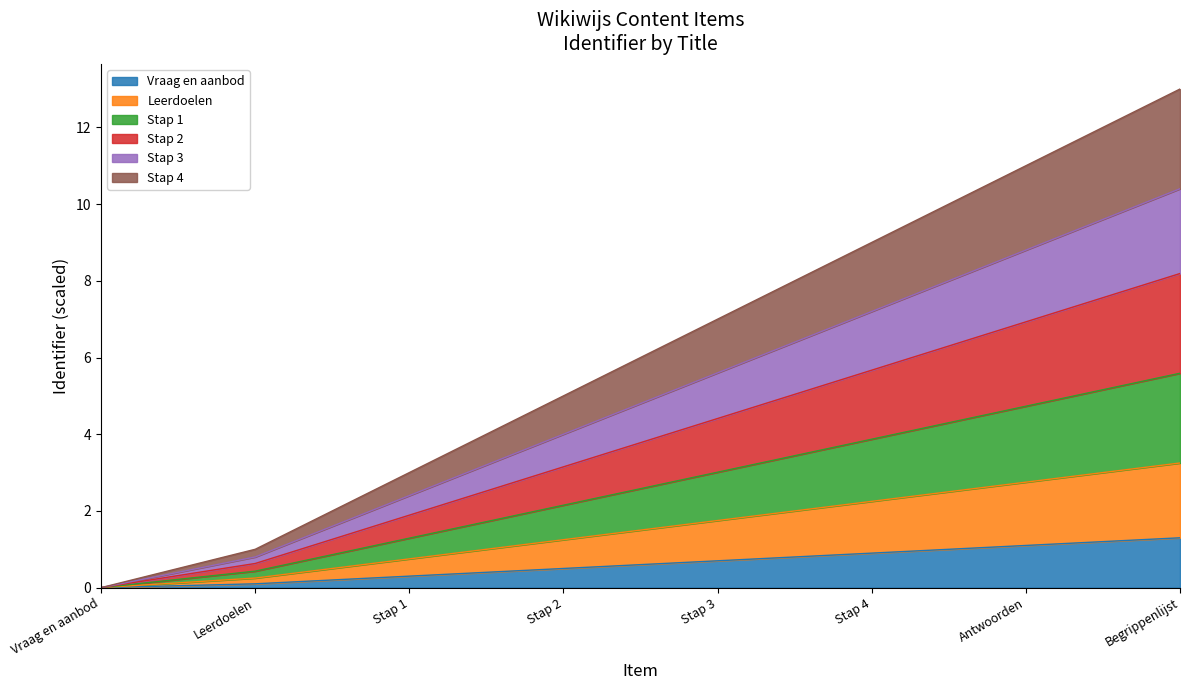

Rank the categories by value from lowest to highest.

Vraag en aanbod, Leerdoelen, Stap 1, Stap 2, Stap 3, Stap 4, Antwoorden, Begrippenlijst